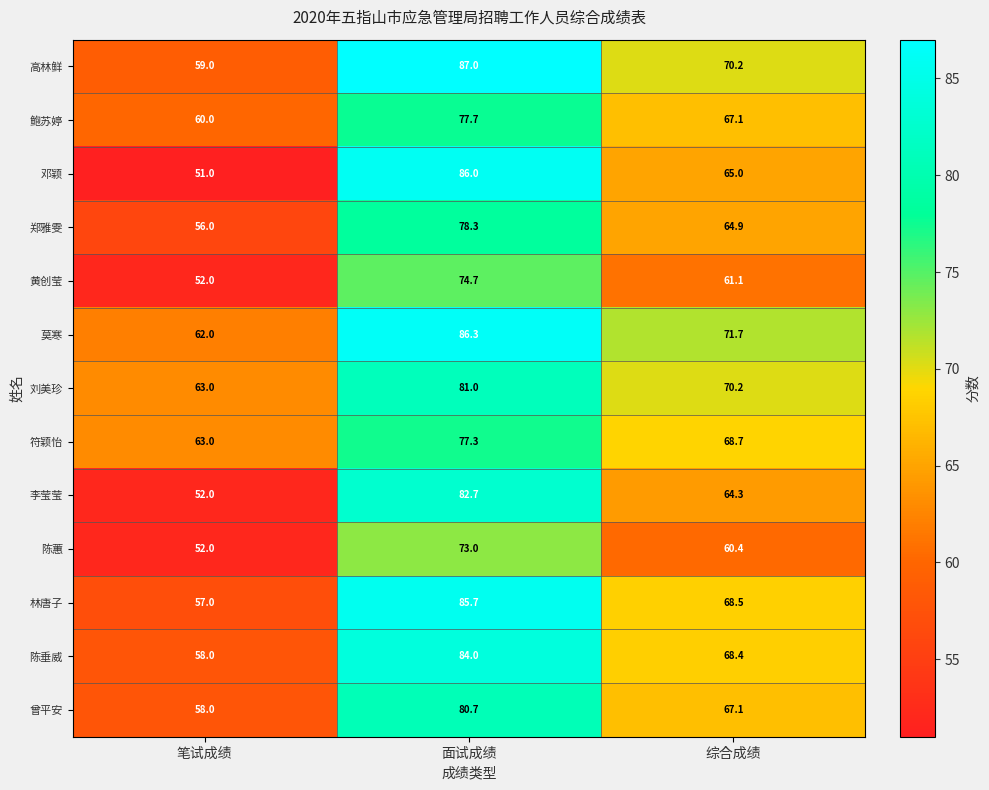

What is the difference between the maximum and minimum values in the 曾平安 series?

22.7